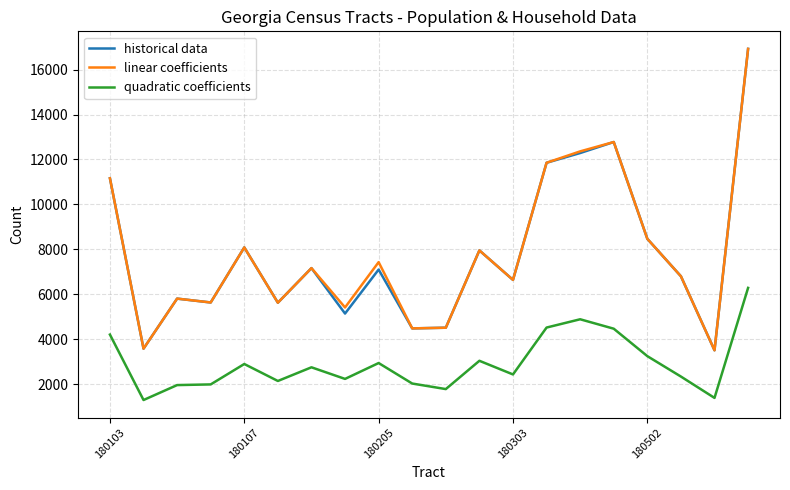

True or false: historical data and quadratic coefficients intersect in this chart.

False